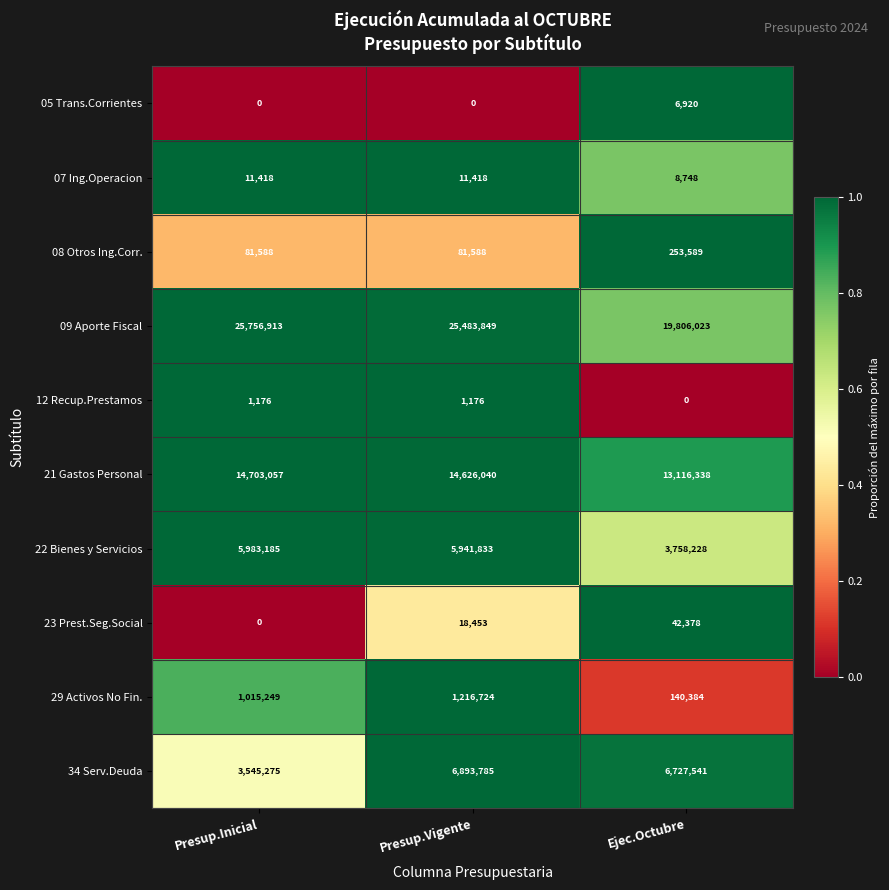

The 22 Bienes y Servicios series shows 5983185 at Presup.Inicial. True or false?

True